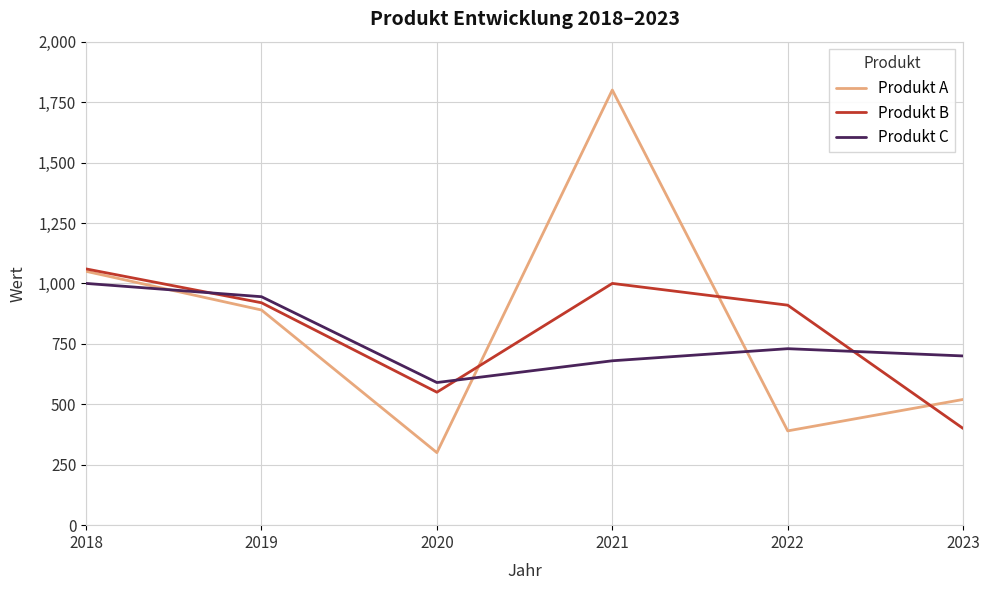

What is the sum of the Produkt A values at 2023 and 2020?

820